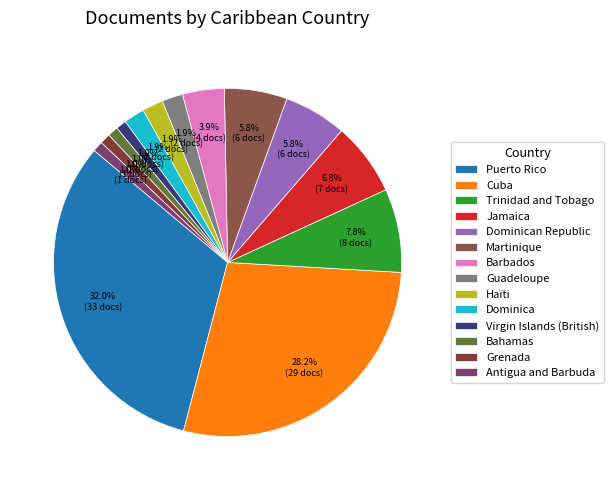

To the nearest percent, what is the combined percentage of Martinique and Antigua and Barbuda?

7%